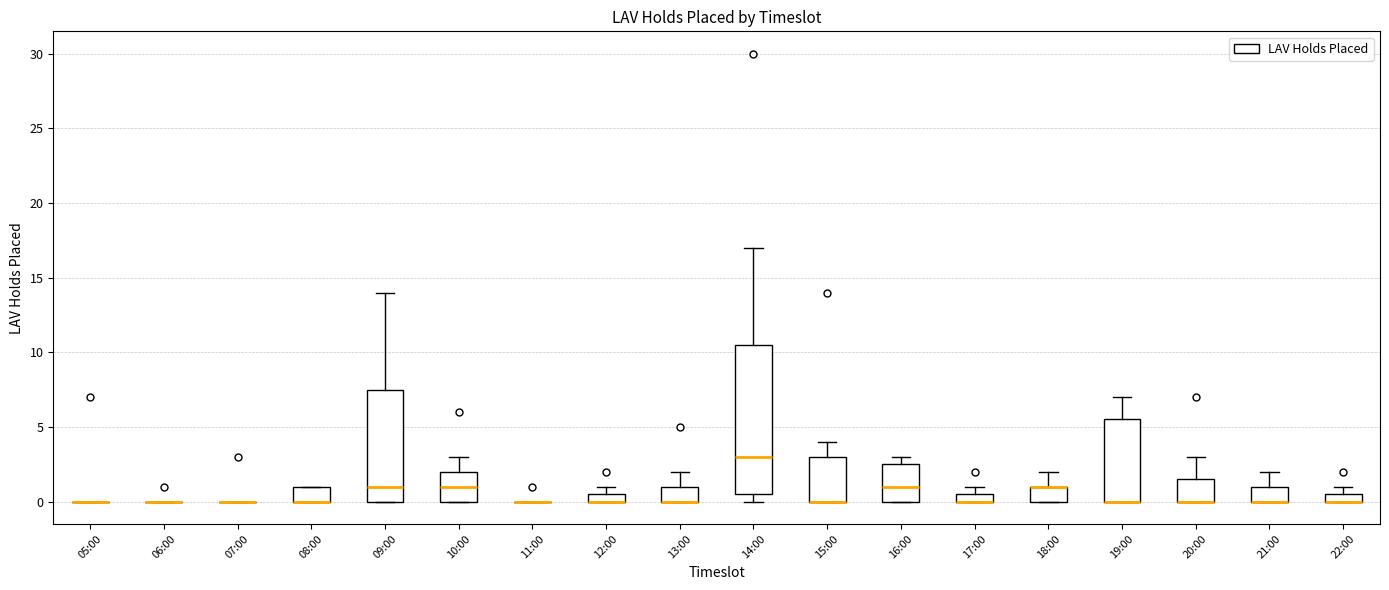

Which box is the tallest, from its lower edge to its upper edge?

14:00